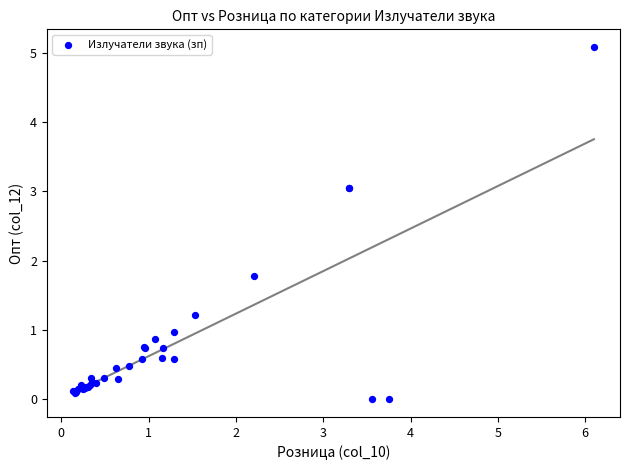

What Y value in the scatter plot is closest to 2?

1.8